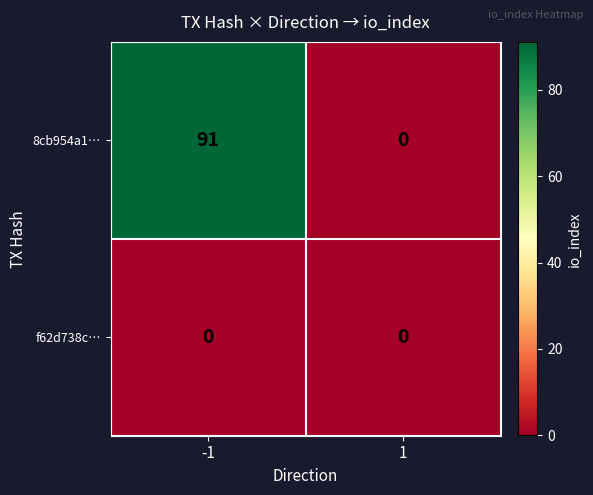

What is the difference between the maximum and minimum values in the 8cb954a1… series?

91